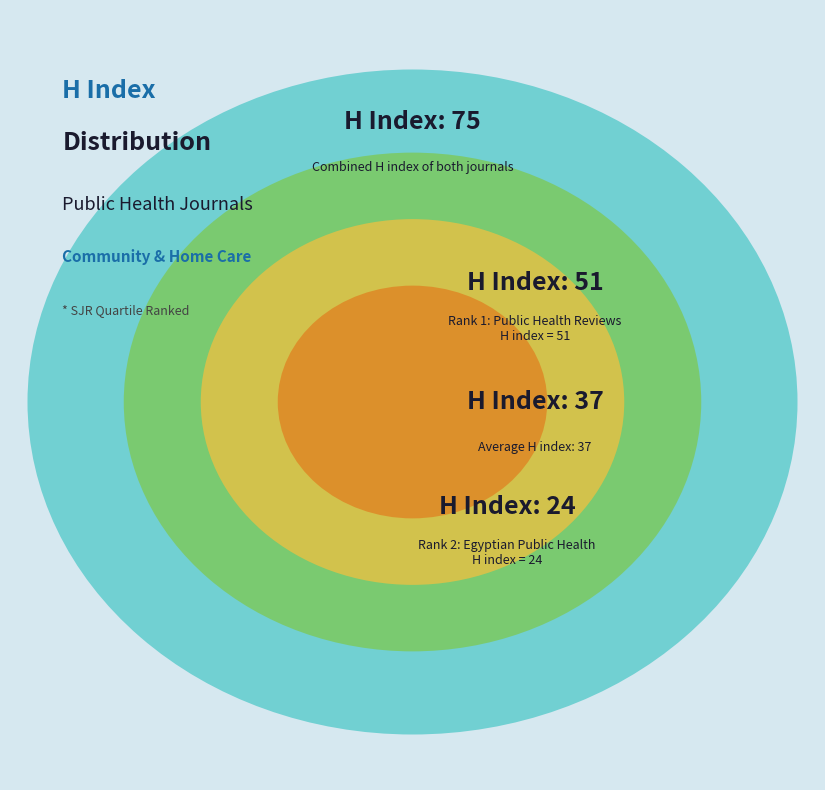

The Rank 1: Public Health Reviews slice represents 68% of the pie. True or false?

True